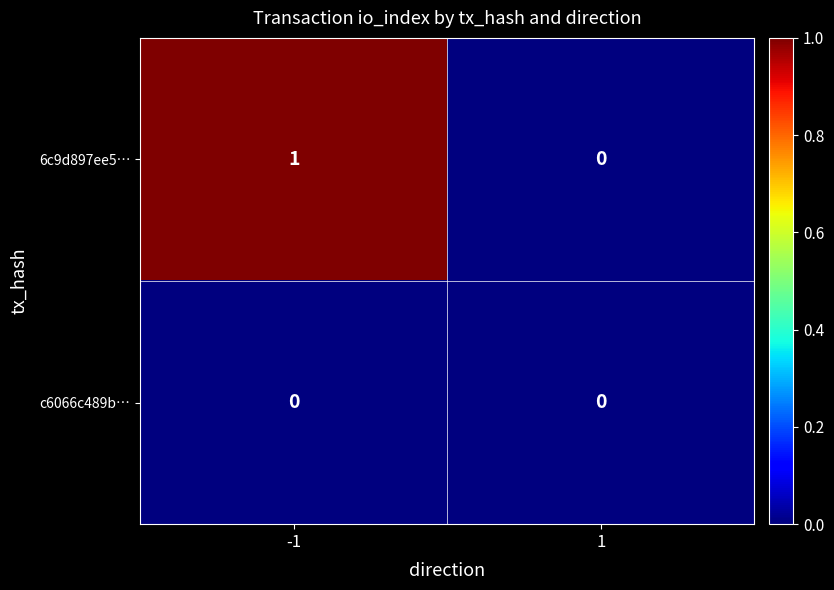

Which series has the largest total across all categories?

6c9d897ee5…